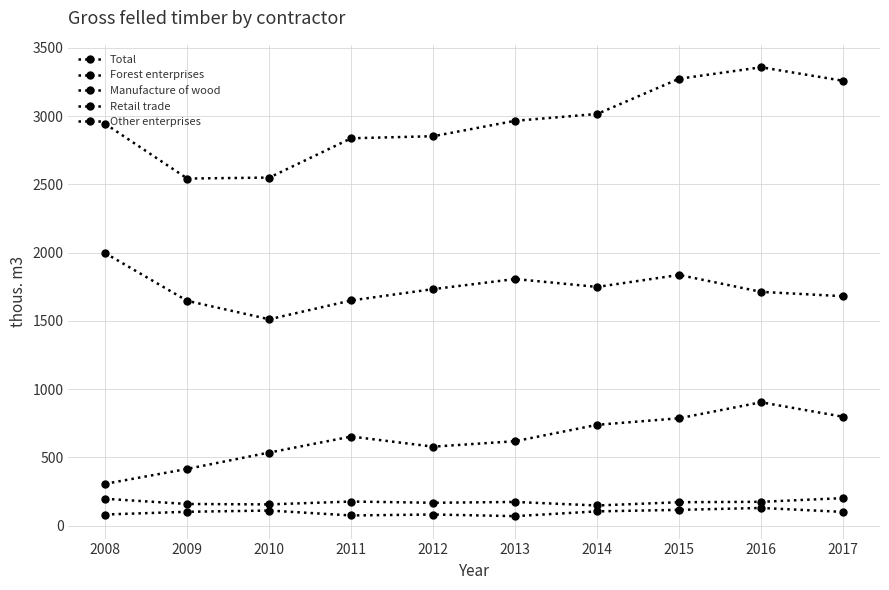

What is the difference between the highest and lowest values at 2013?

2896